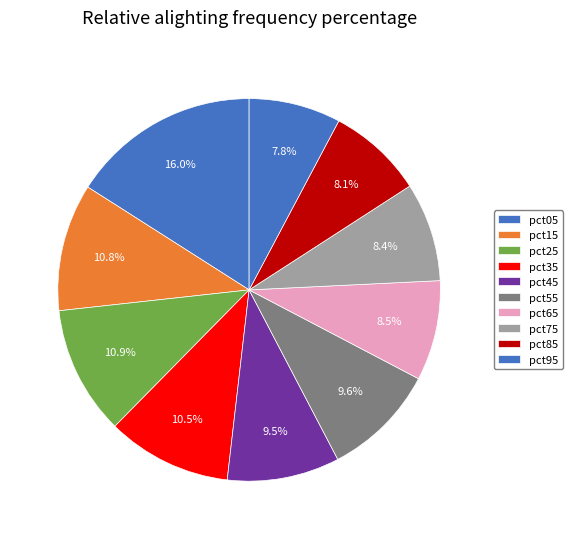

How many segments does this pie chart have?

10